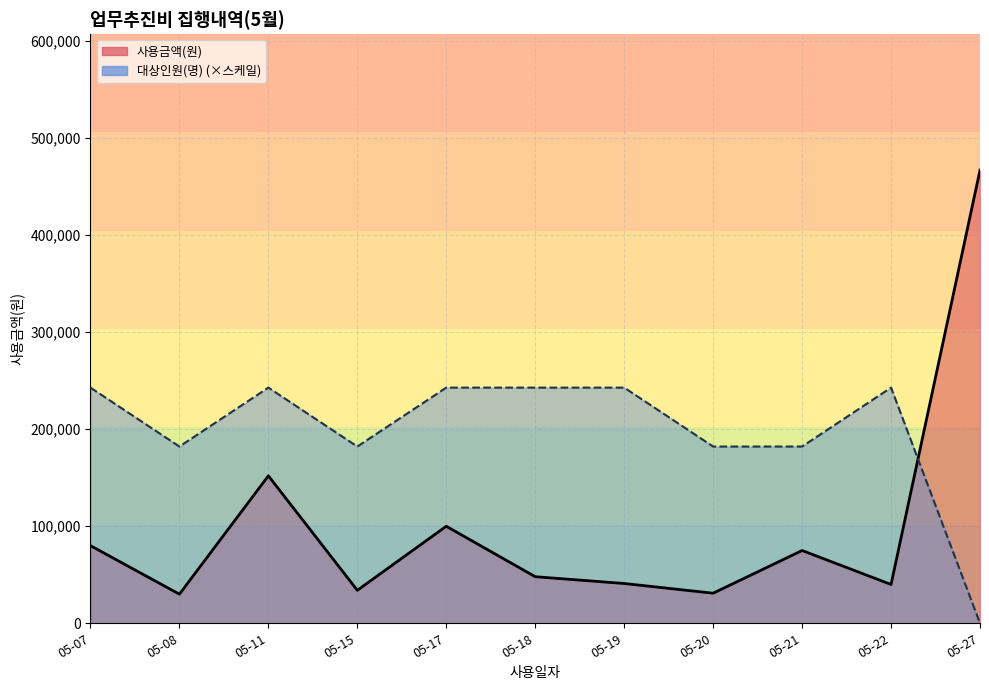

Which has a higher value, 05-18 or 05-07?

05-07